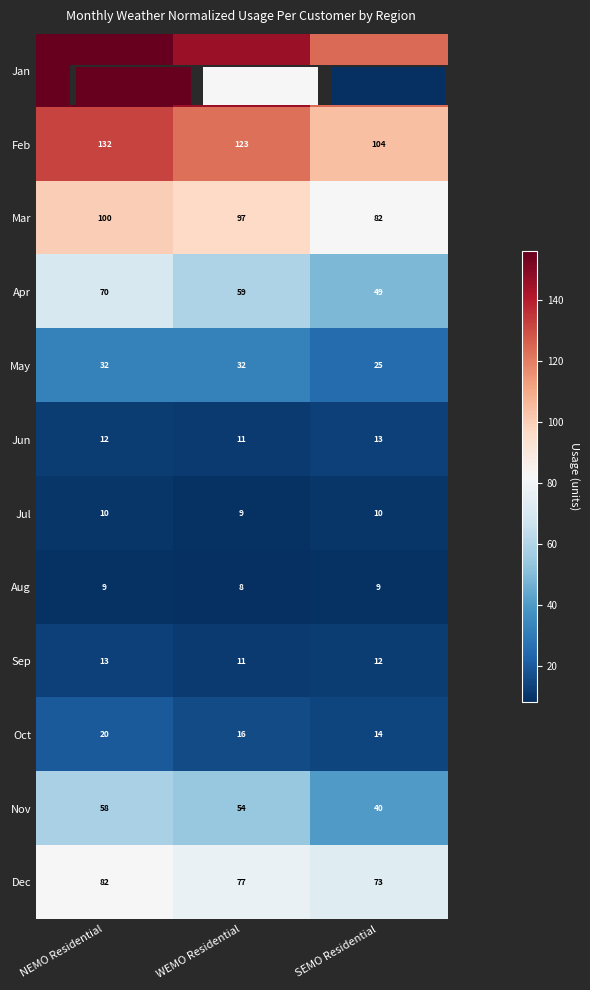

Which label corresponds to the smallest value in the chart?

WEMO Residential